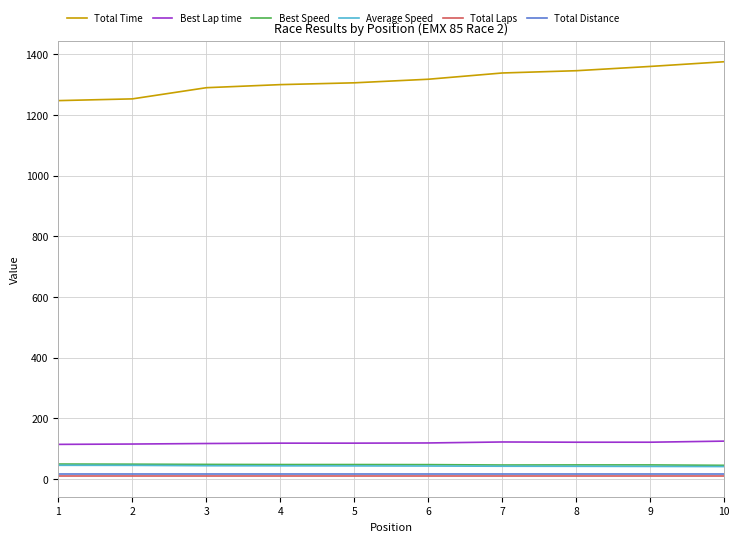

What is the greatest value displayed?

1375.3